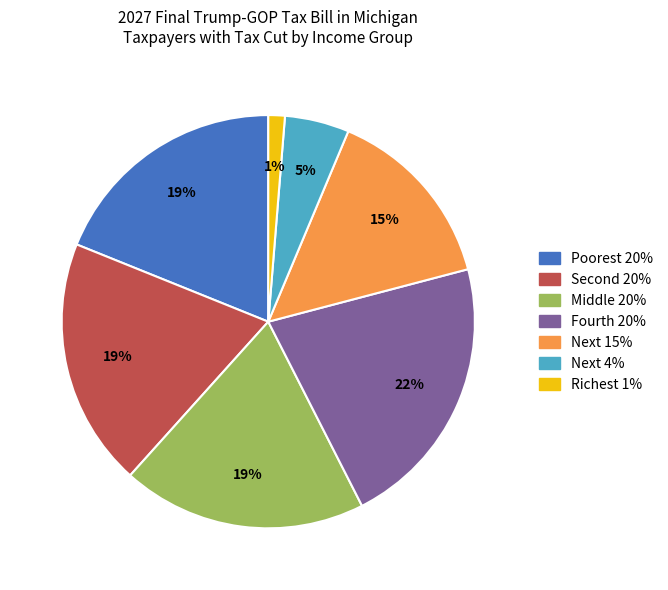

What percentage is the Next 4% slice, to the nearest percent?

5%